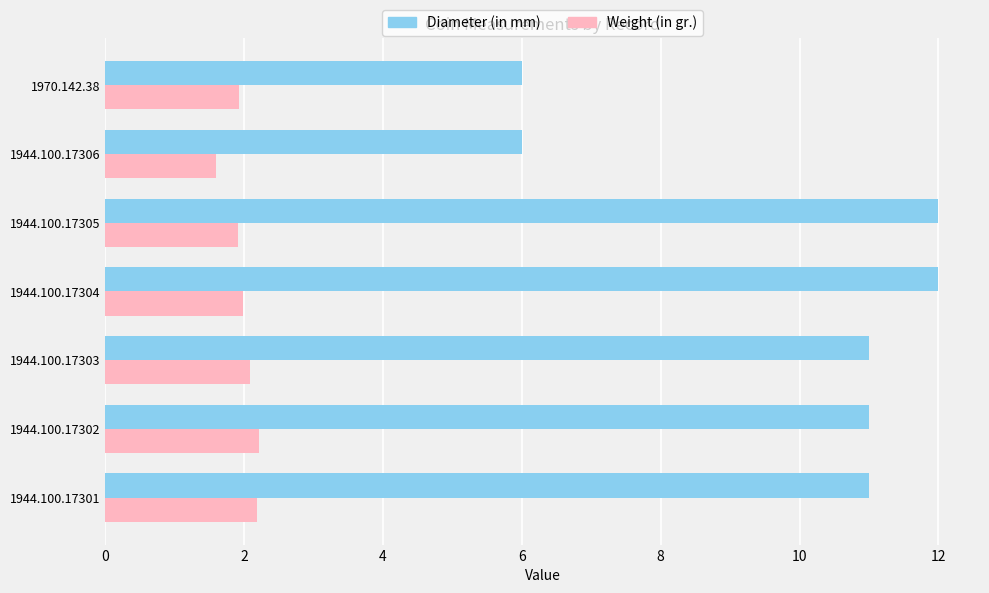

What is the total value across all series at 1944.100.17305?

13.9